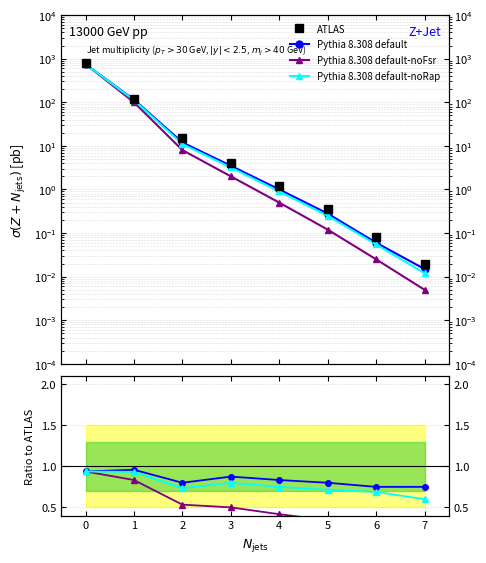

What is the sum of the Pythia 8.308 default values at 1 and 4?

1.8